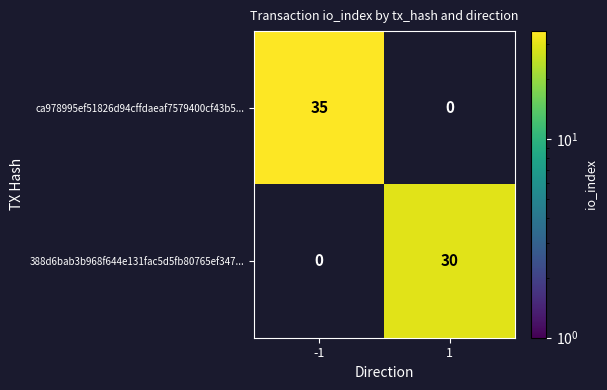

True or false: 388d6bab3b968f644e131fac5d5fb80765ef347... has a value of 41 at 1.

False